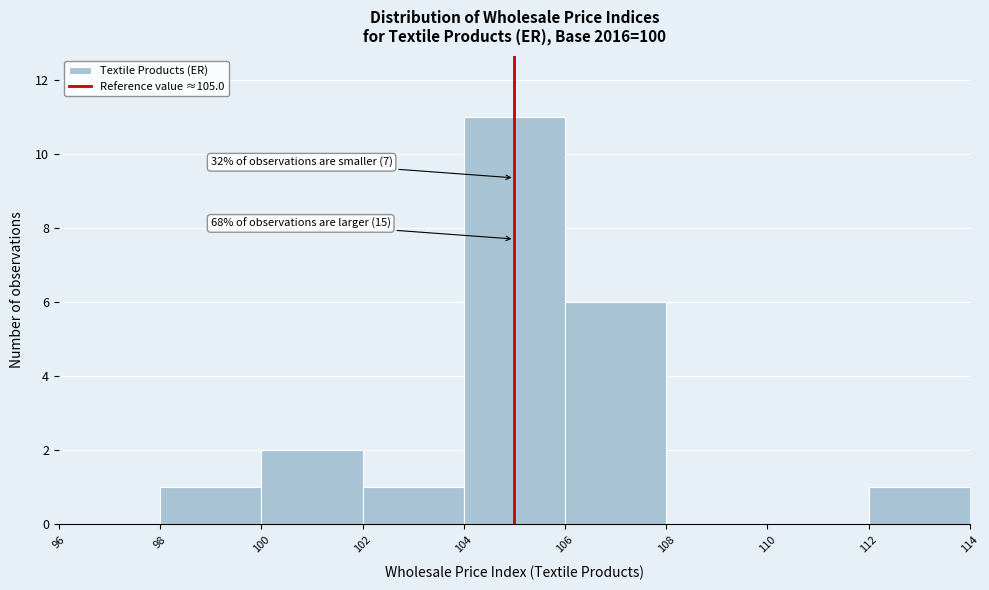

Over which range of the x-axis is the bar tallest?

104 to 106